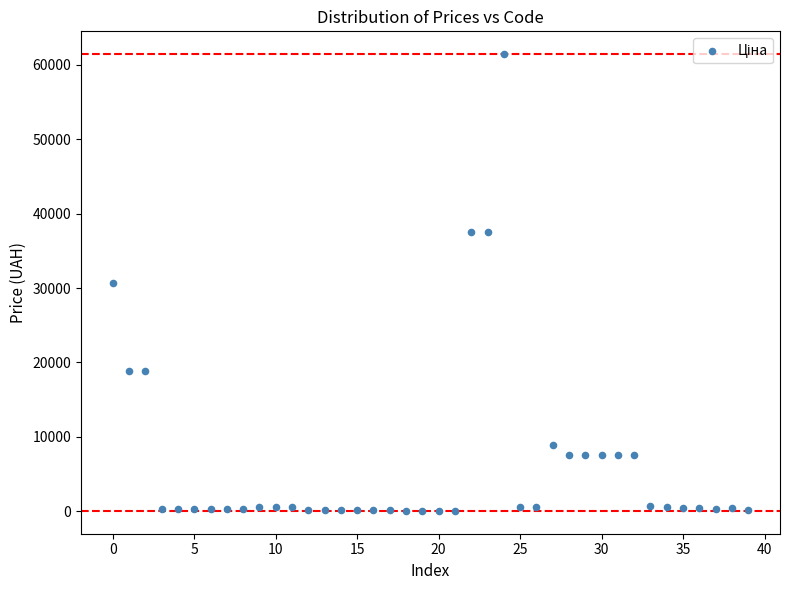

What is the range of Y values (max minus min)?

61377.2